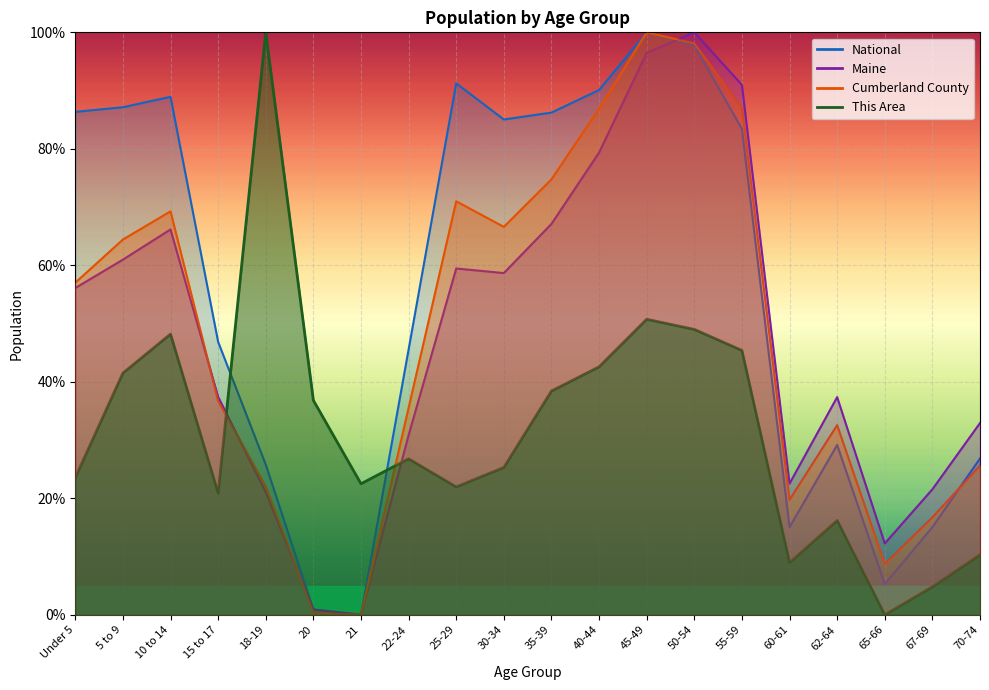

Rank the series by their maximum value, from highest to lowest.

This Area, Cumberland County, Maine, National